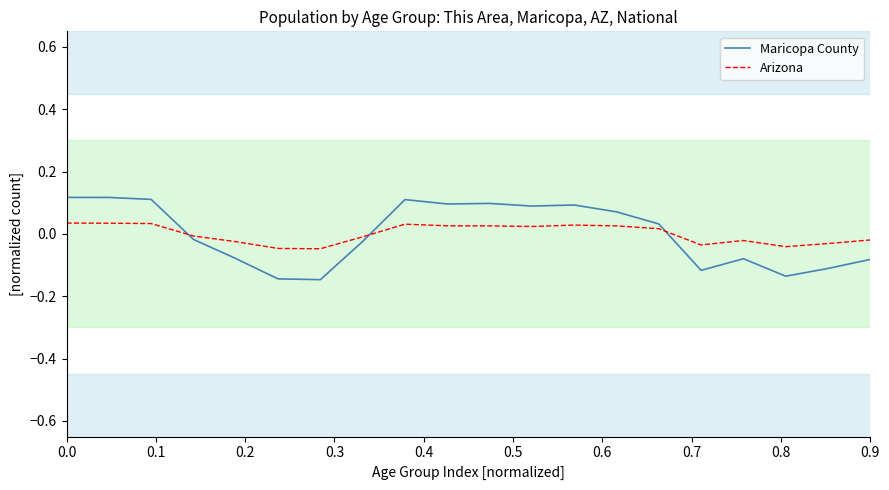

Which series has the widest spread of values?

Maricopa County